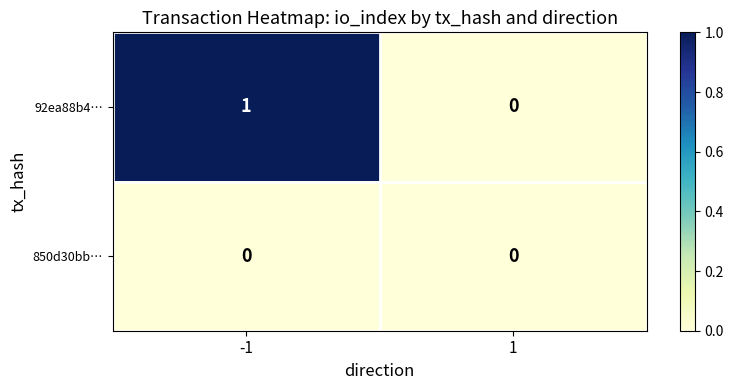

List the series in order of their peak value, highest first.

92ea88b4…, 850d30bb…